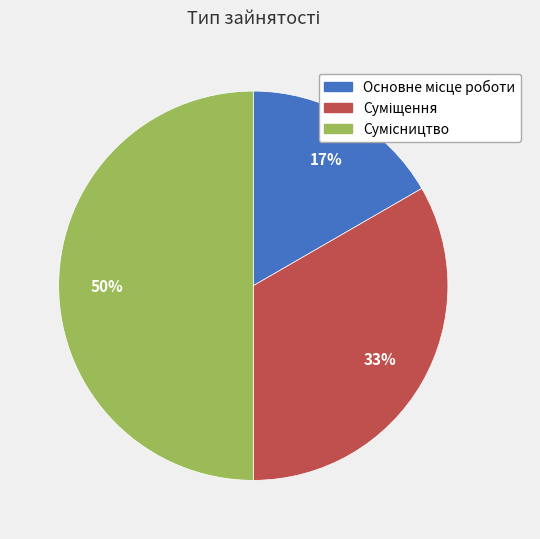

To the nearest percent, what is the difference between the largest and smallest slice percentages?

33%